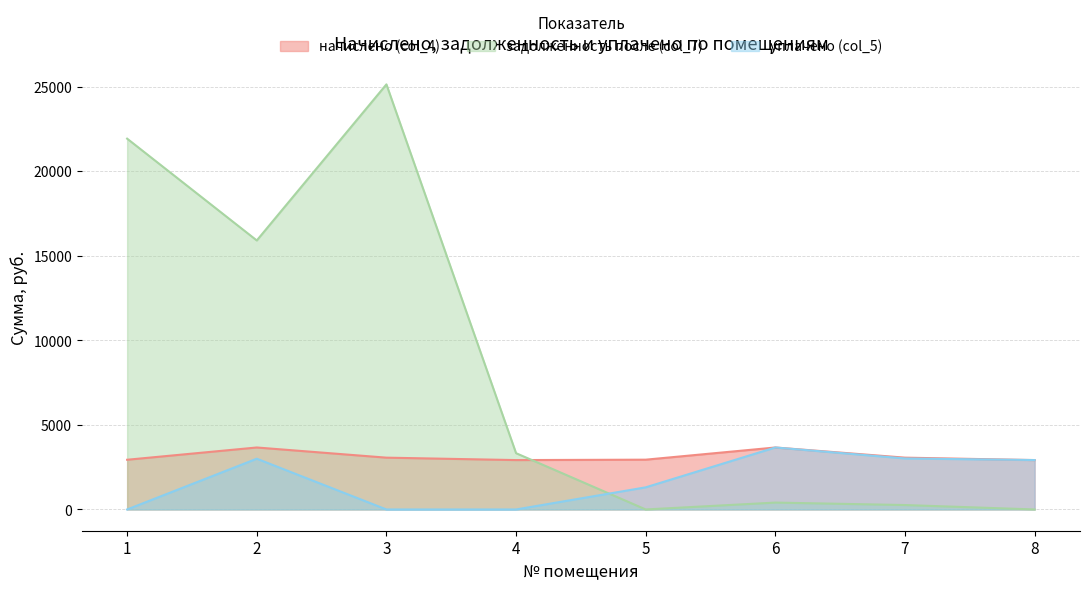

How many values in the начислено (col_4) series are below 3062?

4